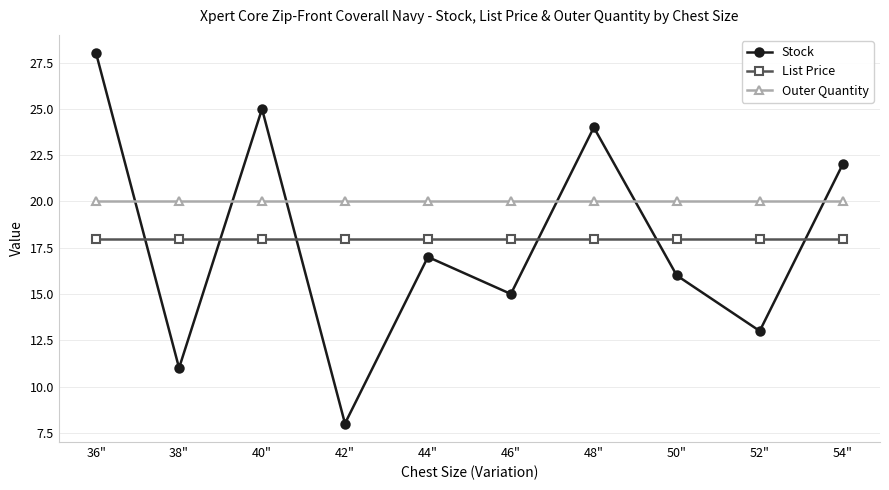

Which label corresponds to the smallest value in the chart?

42"